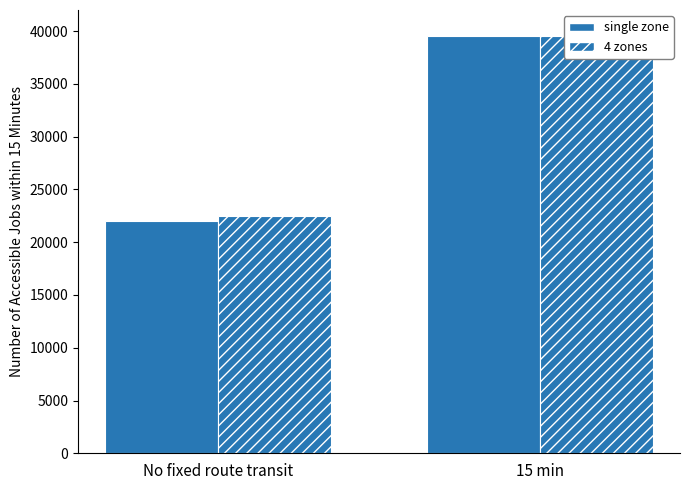

Rank the series by their maximum value, from lowest to highest.

single zone, 4 zones